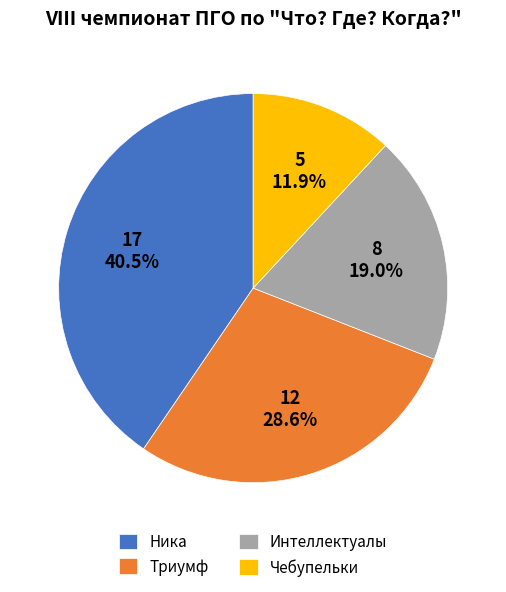

How many slices are in this pie chart?

4